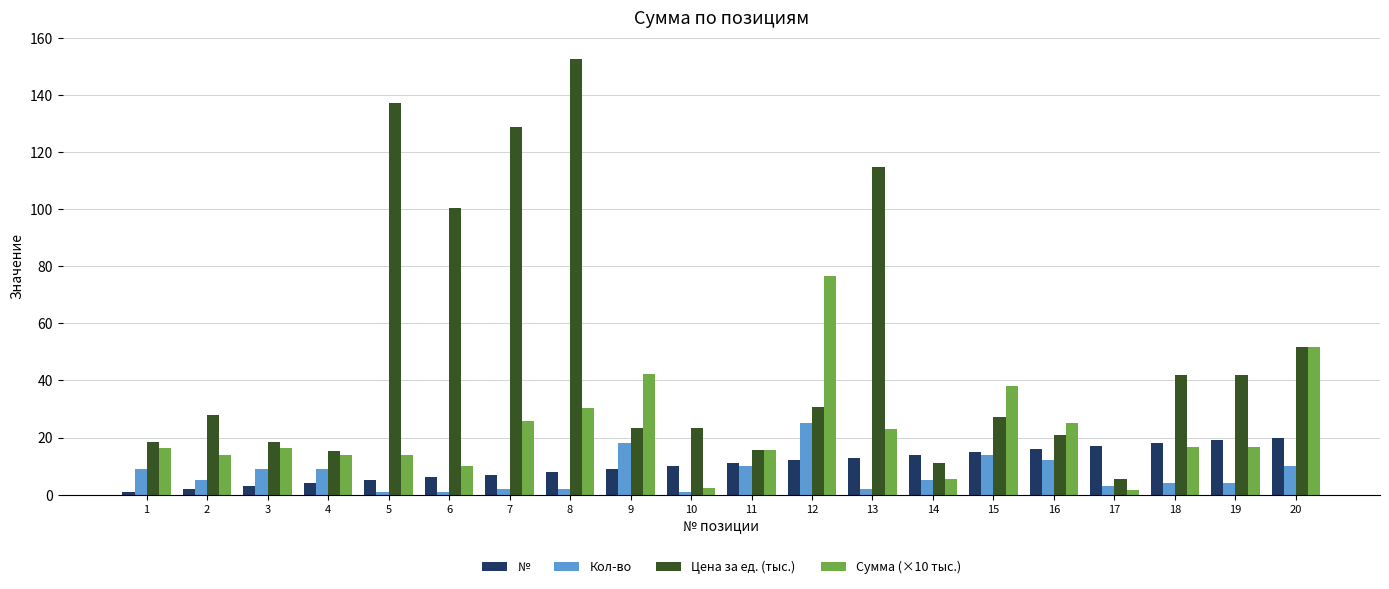

What is the difference between the maximum and minimum values in the Кол-во series?

24.0